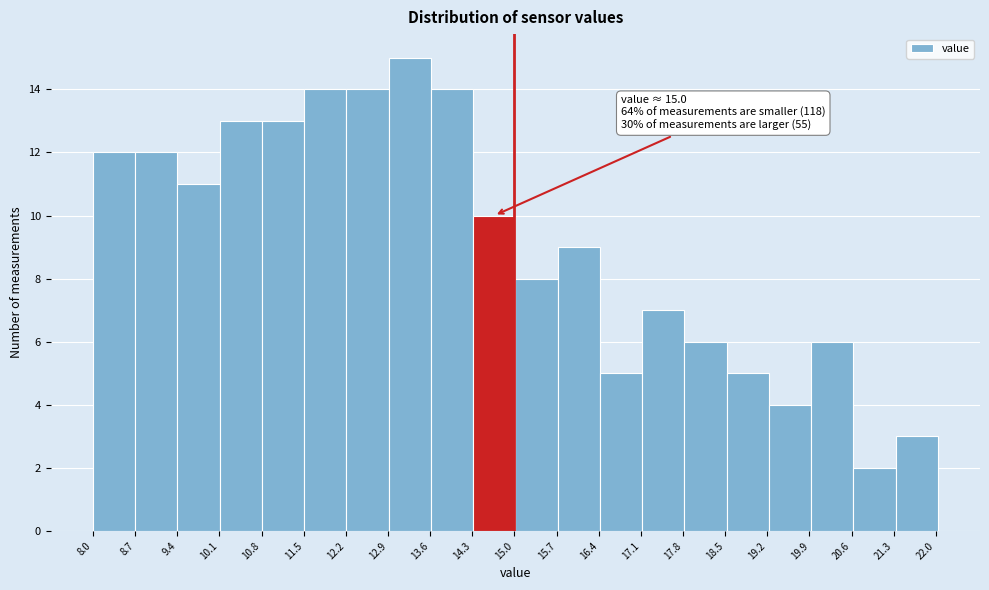

Over which range of the x-axis is the bar tallest?

12.9 to 13.6